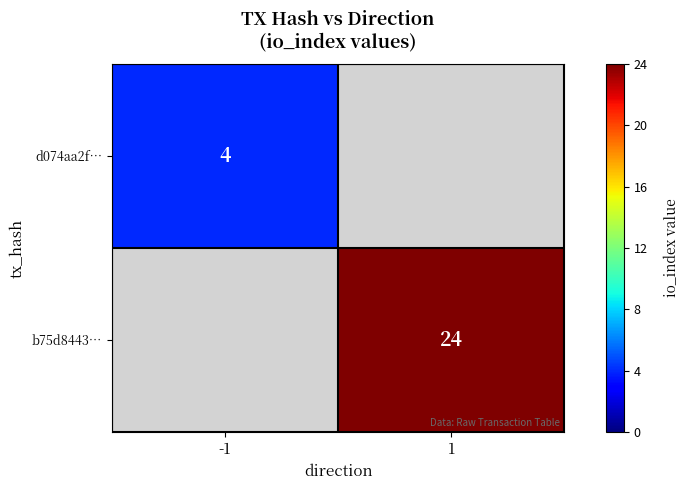

Which label corresponds to the largest value in the chart?

1